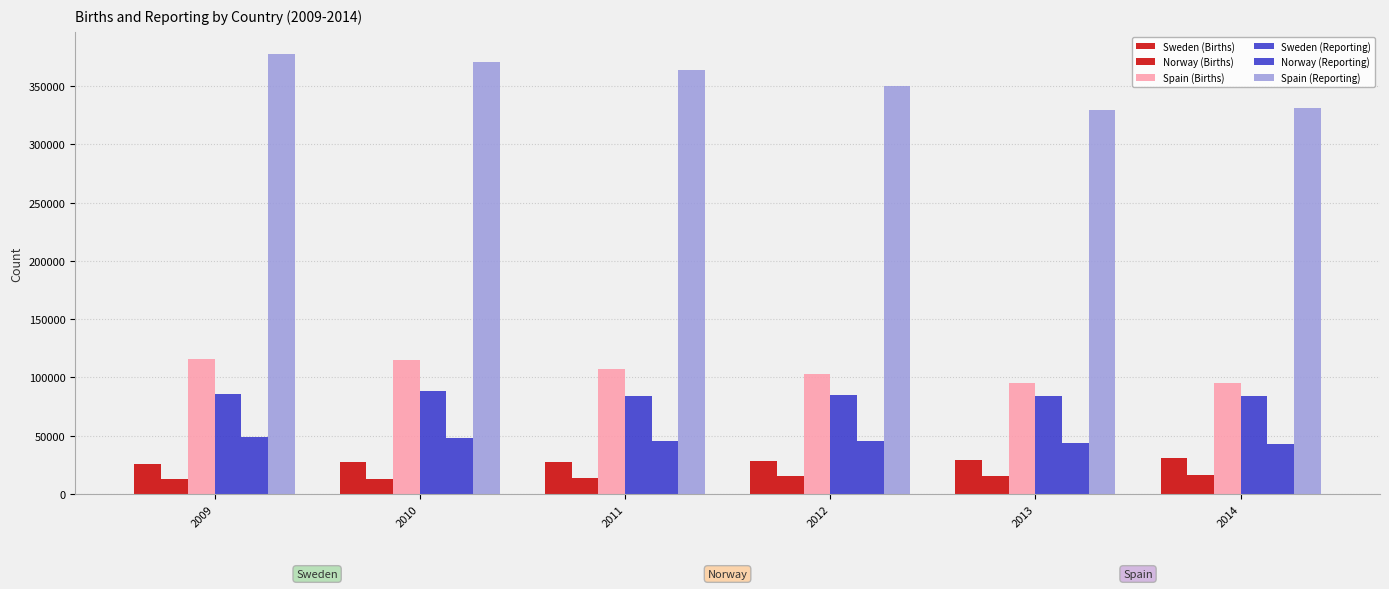

How many values in the Norway (Reporting) series are below 45688?

3